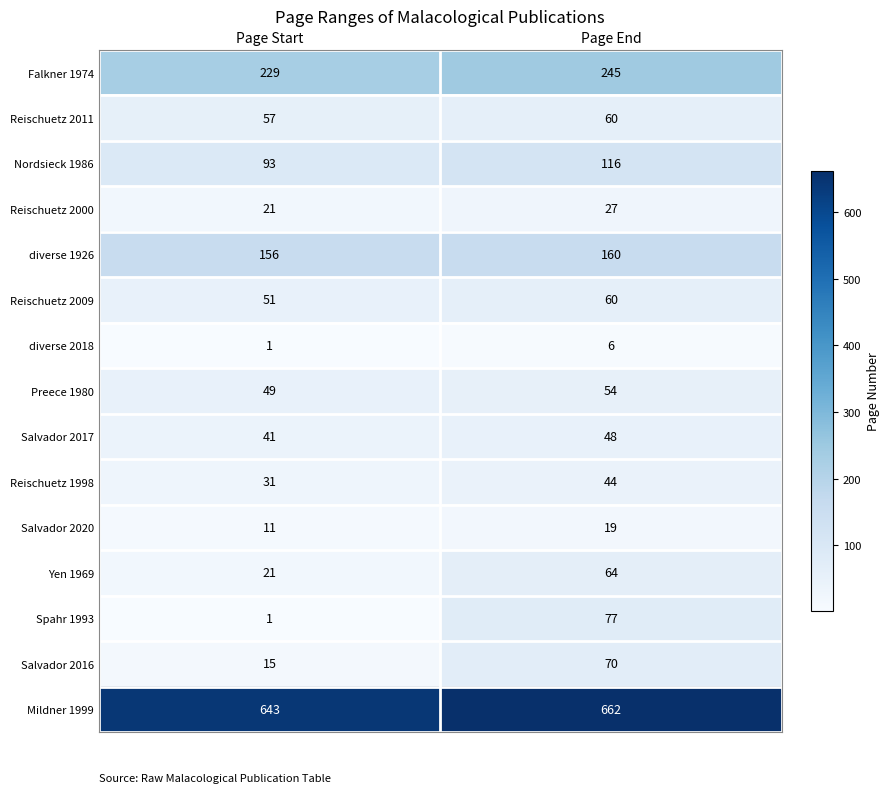

At which category is the sum across all series the highest?

Page End